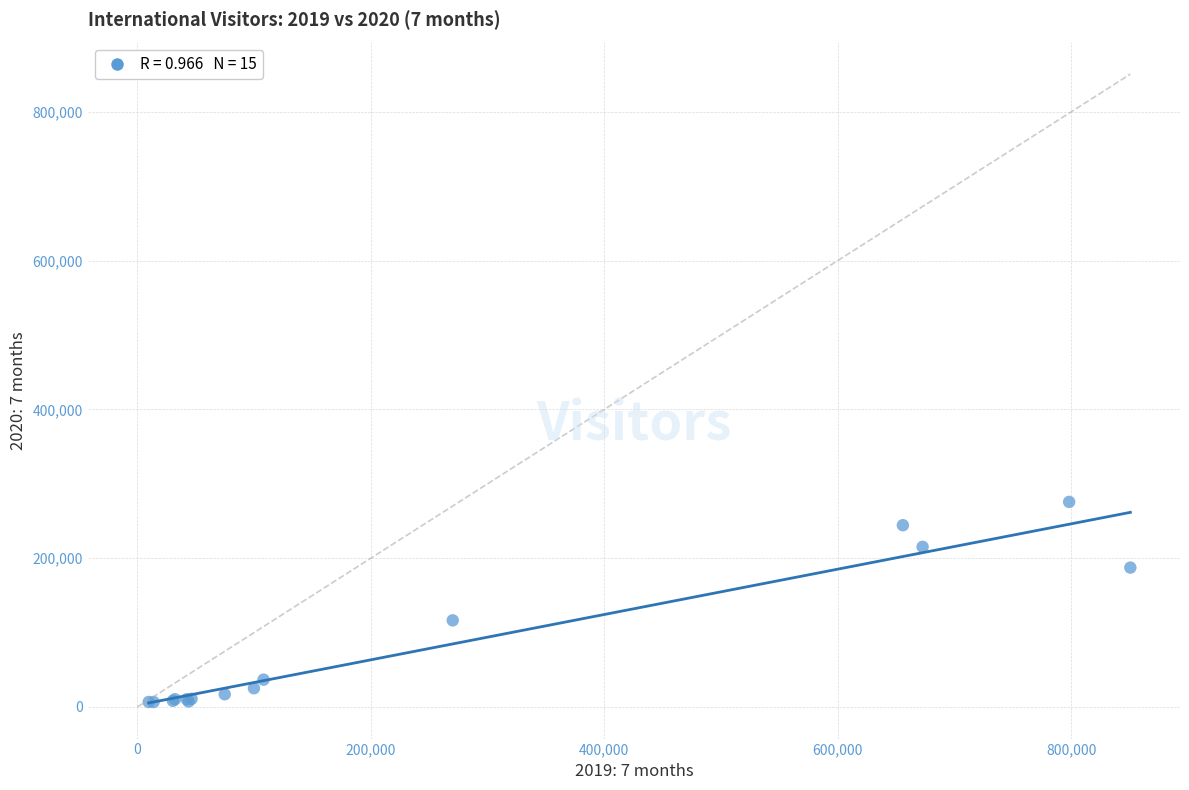

What Y value in the scatter plot is closest to 141133?

116408